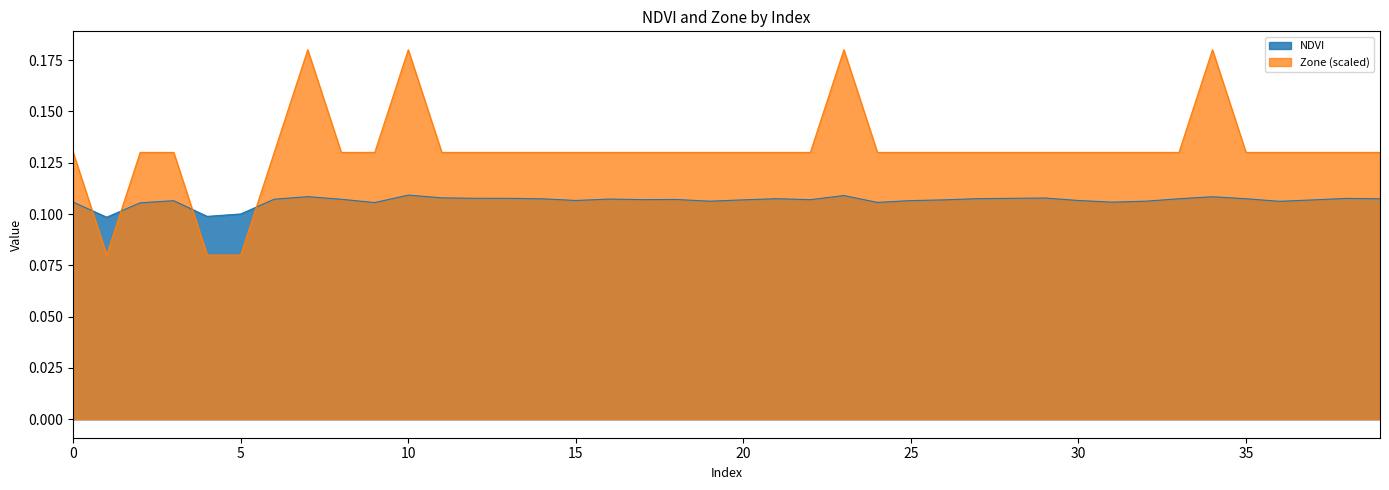

Rank the series by their maximum value, from highest to lowest.

Zone (scaled), NDVI